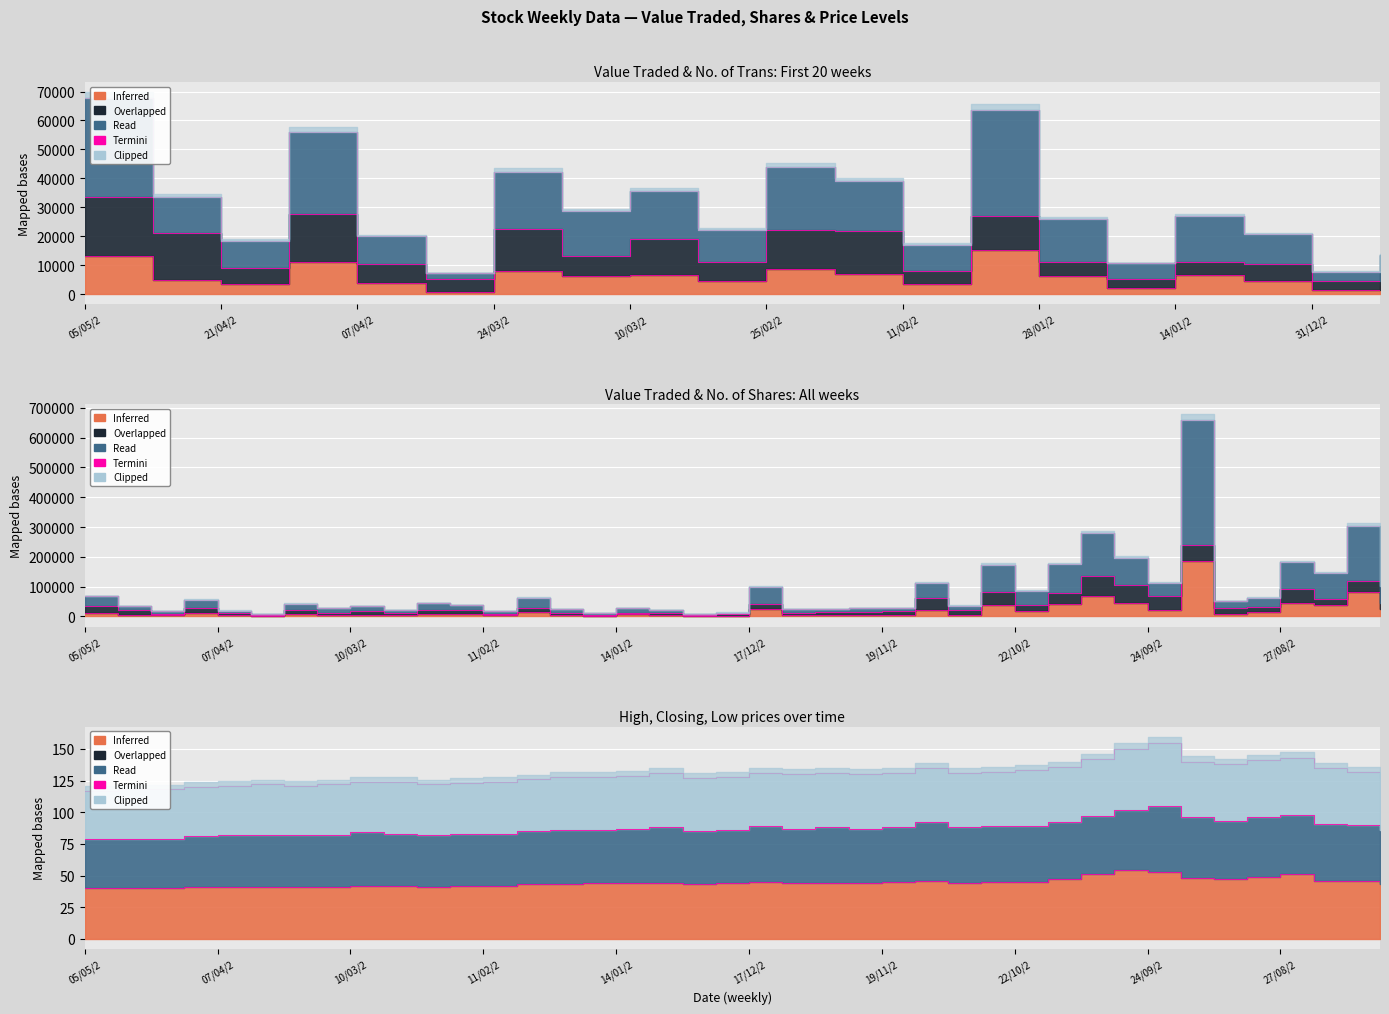

Which category has the lowest value across all series?

05/05/2